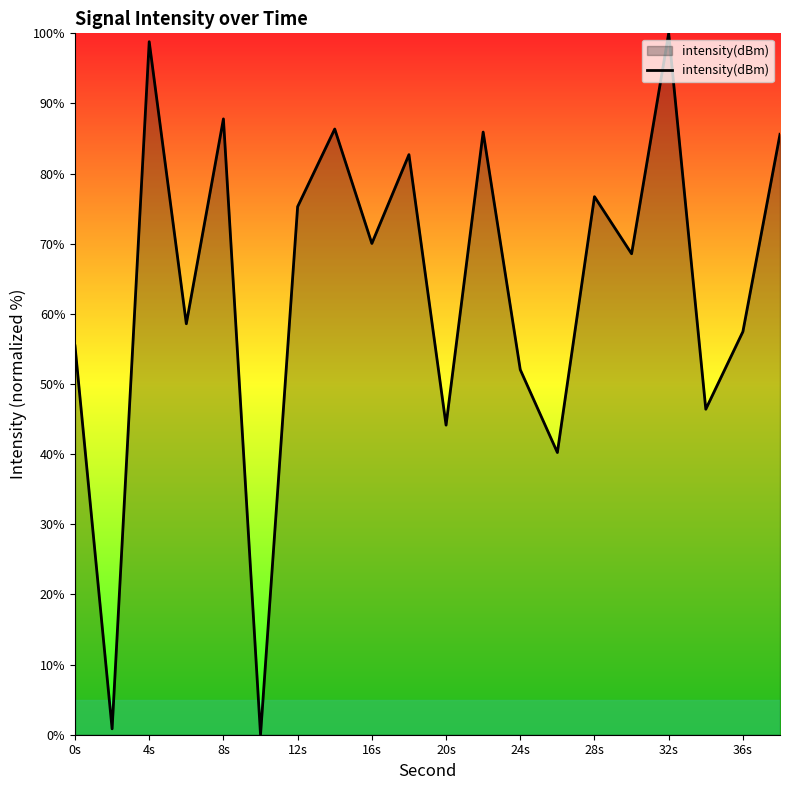

How many interior local valleys (lower than both neighbors) does the data have?

8